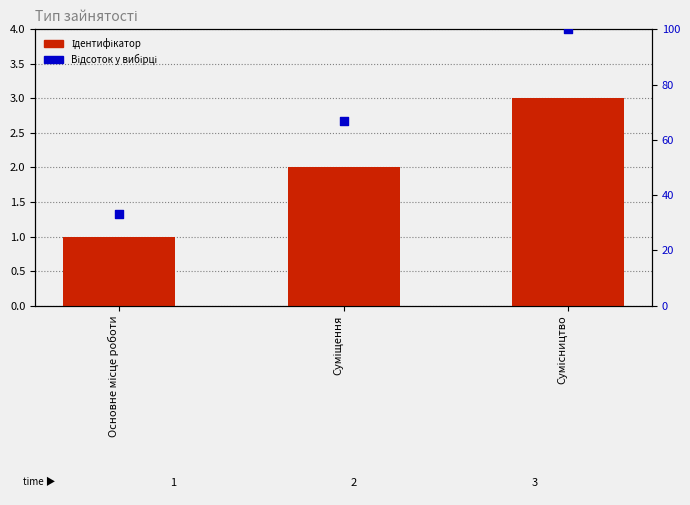

What are all the series names shown in the legend?

Ідентифікатор, Відсоток у вибірці